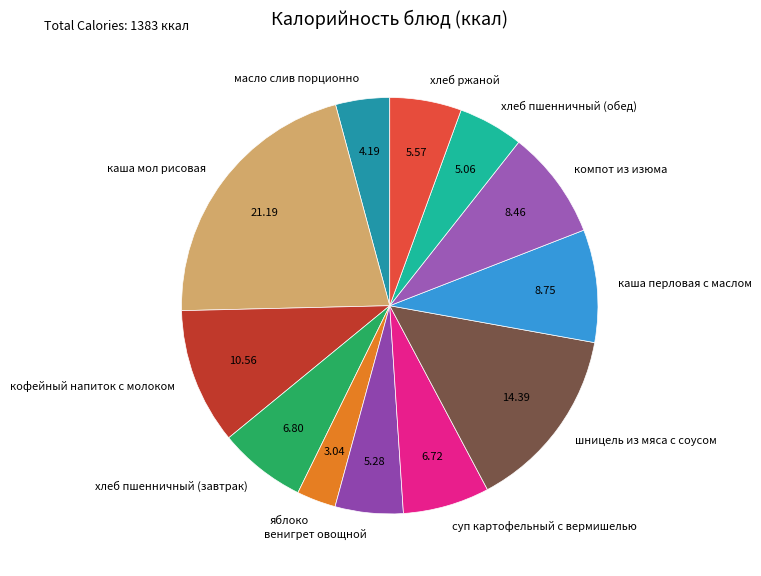

Between хлеб пшенничный (обед) and каша перловая с маслом, which is larger?

каша перловая с маслом